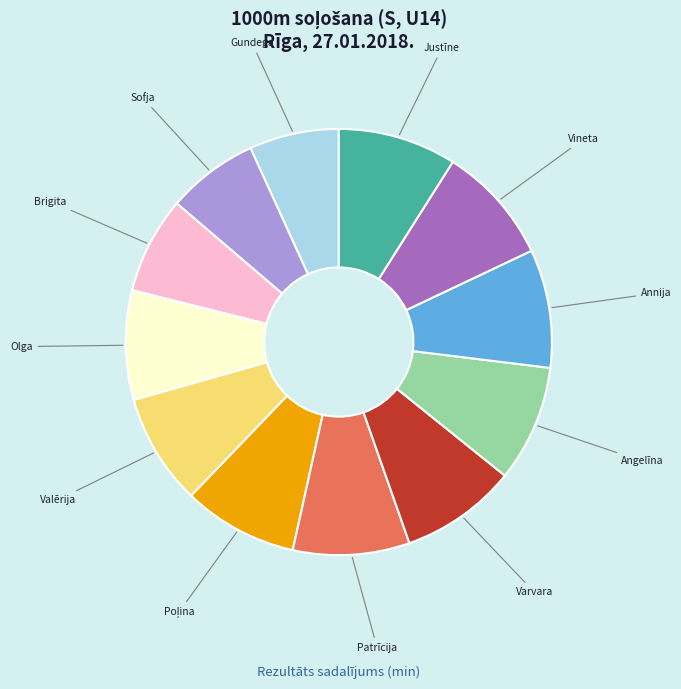

Does any single category account for the majority?

No